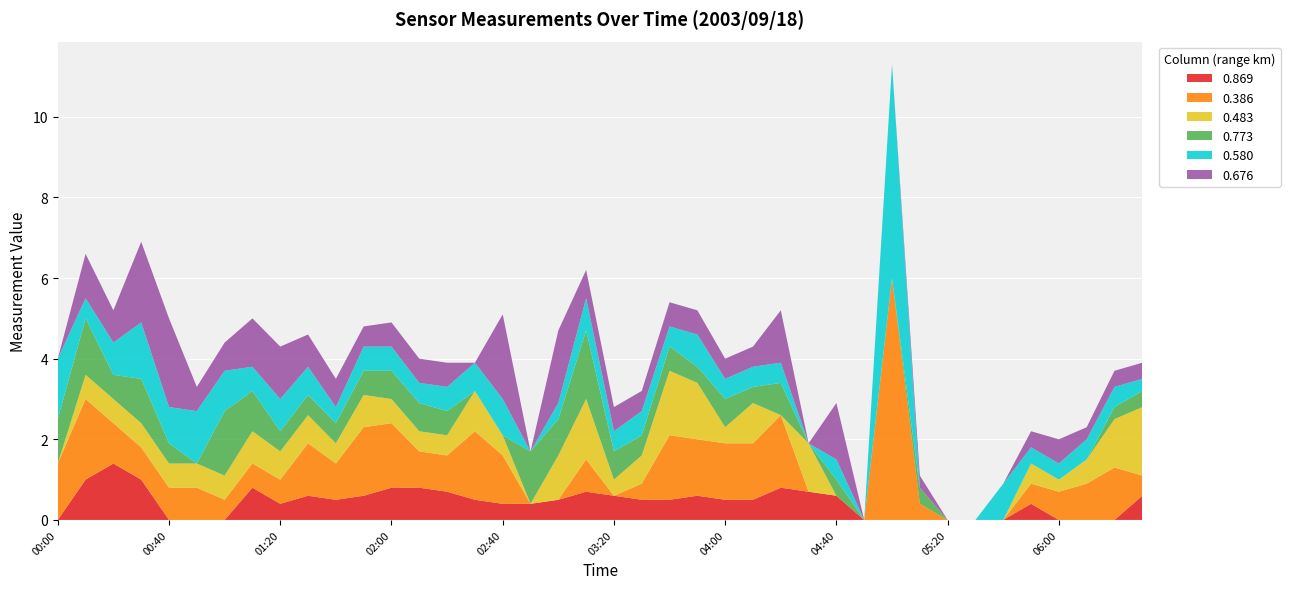

Reading left to right, list all the values displayed in this chart.

0.869: 2003/09/18 00:00=999.0	2003/09/18 00:10=1.0	2003/09/18 00:20=1.4	2003/09/18 00:30=1.0	2003/09/18 00:40=999.0	2003/09/18 00:50=999.0	2003/09/18 01:00=999.0	2003/09/18 01:10=0.8	2003/09/18 01:20=0.4	2003/09/18 01:30=0.6	2003/09/18 01:40=0.5	2003/09/18 01:50=0.6	2003/09/18 02:00=0.8	2003/09/18 02:10=0.8	2003/09/18 02:20=0.7	2003/09/18 02:30=0.5	2003/09/18 02:40=0.4	2003/09/18 02:50=0.4	2003/09/18 03:00=0.5	2003/09/18 03:10=0.7	2003/09/18 03:20=0.6	2003/09/18 03:30=0.5	2003/09/18 03:40=0.5	2003/09/18 03:50=0.6	2003/09/18 04:00=0.5	2003/09/18 04:10=0.5	2003/09/18 04:20=0.8	2003/09/18 04:30=0.7	2003/09/18 04:40=0.6	2003/09/18 04:50=999.0	2003/09/18 05:00=999.0	2003/09/18 05:10=999.0	2003/09/18 05:20=999.0	2003/09/18 05:30=999.0	2003/09/18 05:40=999.0	2003/09/18 05:50=0.4	2003/09/18 06:00=999.0	2003/09/18 06:10=999.0	2003/09/18 06:20=999.0	2003/09/18 06:30=0.6
0.386: 2003/09/18 00:00=1.4	2003/09/18 00:10=2.0	2003/09/18 00:20=1.0	2003/09/18 00:30=0.8	2003/09/18 00:40=0.8	2003/09/18 00:50=0.8	2003/09/18 01:00=0.5	2003/09/18 01:10=0.6	2003/09/18 01:20=0.6	2003/09/18 01:30=1.3	2003/09/18 01:40=0.9	2003/09/18 01:50=1.7	2003/09/18 02:00=1.6	2003/09/18 02:10=0.9	2003/09/18 02:20=0.9	2003/09/18 02:30=1.7	2003/09/18 02:40=1.2	2003/09/18 02:50=999.0	2003/09/18 03:00=999.0	2003/09/18 03:10=0.8	2003/09/18 03:20=999.0	2003/09/18 03:30=0.4	2003/09/18 03:40=1.6	2003/09/18 03:50=1.4	2003/09/18 04:00=1.4	2003/09/18 04:10=1.4	2003/09/18 04:20=1.8	2003/09/18 04:30=999.0	2003/09/18 04:40=999.0	2003/09/18 04:50=999.0	2003/09/18 05:00=6.0	2003/09/18 05:10=0.4	2003/09/18 05:20=999.0	2003/09/18 05:30=999.0	2003/09/18 05:40=999.0	2003/09/18 05:50=0.5	2003/09/18 06:00=0.7	2003/09/18 06:10=0.9	2003/09/18 06:20=1.3	2003/09/18 06:30=0.5
0.483: 2003/09/18 00:00=999.0	2003/09/18 00:10=0.6	2003/09/18 00:20=0.6	2003/09/18 00:30=0.6	2003/09/18 00:40=0.6	2003/09/18 00:50=0.6	2003/09/18 01:00=0.6	2003/09/18 01:10=0.8	2003/09/18 01:20=0.7	2003/09/18 01:30=0.7	2003/09/18 01:40=0.5	2003/09/18 01:50=0.8	2003/09/18 02:00=0.6	2003/09/18 02:10=0.5	2003/09/18 02:20=0.5	2003/09/18 02:30=1.0	2003/09/18 02:40=0.5	2003/09/18 02:50=999.0	2003/09/18 03:00=1.1	2003/09/18 03:10=1.5	2003/09/18 03:20=0.4	2003/09/18 03:30=0.7	2003/09/18 03:40=1.6	2003/09/18 03:50=1.4	2003/09/18 04:00=0.4	2003/09/18 04:10=1.0	2003/09/18 04:20=999.0	2003/09/18 04:30=1.2	2003/09/18 04:40=999.0	2003/09/18 04:50=999.0	2003/09/18 05:00=999.0	2003/09/18 05:10=999.0	2003/09/18 05:20=999.0	2003/09/18 05:30=999.0	2003/09/18 05:40=999.0	2003/09/18 05:50=0.5	2003/09/18 06:00=0.3	2003/09/18 06:10=0.6	2003/09/18 06:20=1.2	2003/09/18 06:30=1.7
0.773: 2003/09/18 00:00=1.1	2003/09/18 00:10=1.4	2003/09/18 00:20=0.6	2003/09/18 00:30=1.1	2003/09/18 00:40=0.5	2003/09/18 00:50=999.0	2003/09/18 01:00=1.6	2003/09/18 01:10=1.0	2003/09/18 01:20=0.5	2003/09/18 01:30=0.5	2003/09/18 01:40=0.5	2003/09/18 01:50=0.6	2003/09/18 02:00=0.7	2003/09/18 02:10=0.7	2003/09/18 02:20=0.6	2003/09/18 02:30=999.0	2003/09/18 02:40=999.0	2003/09/18 02:50=1.3	2003/09/18 03:00=0.9	2003/09/18 03:10=1.7	2003/09/18 03:20=0.7	2003/09/18 03:30=0.5	2003/09/18 03:40=0.6	2003/09/18 03:50=0.4	2003/09/18 04:00=0.7	2003/09/18 04:10=0.4	2003/09/18 04:20=0.8	2003/09/18 04:30=999.0	2003/09/18 04:40=0.4	2003/09/18 04:50=999.0	2003/09/18 05:00=999.0	2003/09/18 05:10=0.4	2003/09/18 05:20=999.0	2003/09/18 05:30=999.0	2003/09/18 05:40=999.0	2003/09/18 05:50=999.0	2003/09/18 06:00=999.0	2003/09/18 06:10=999.0	2003/09/18 06:20=0.3	2003/09/18 06:30=0.4
0.580: 2003/09/18 00:00=1.5	2003/09/18 00:10=0.5	2003/09/18 00:20=0.8	2003/09/18 00:30=1.4	2003/09/18 00:40=0.9	2003/09/18 00:50=1.3	2003/09/18 01:00=1.0	2003/09/18 01:10=0.6	2003/09/18 01:20=0.8	2003/09/18 01:30=0.7	2003/09/18 01:40=0.4	2003/09/18 01:50=0.6	2003/09/18 02:00=0.6	2003/09/18 02:10=0.5	2003/09/18 02:20=0.6	2003/09/18 02:30=0.7	2003/09/18 02:40=0.9	2003/09/18 02:50=999.0	2003/09/18 03:00=0.4	2003/09/18 03:10=0.8	2003/09/18 03:20=0.5	2003/09/18 03:30=0.6	2003/09/18 03:40=0.5	2003/09/18 03:50=0.8	2003/09/18 04:00=0.5	2003/09/18 04:10=0.5	2003/09/18 04:20=0.5	2003/09/18 04:30=999.0	2003/09/18 04:40=0.5	2003/09/18 04:50=999.0	2003/09/18 05:00=5.3	2003/09/18 05:10=999.0	2003/09/18 05:20=999.0	2003/09/18 05:30=999.0	2003/09/18 05:40=0.9	2003/09/18 05:50=0.4	2003/09/18 06:00=0.4	2003/09/18 06:10=0.5	2003/09/18 06:20=0.5	2003/09/18 06:30=0.3
0.676: 2003/09/18 00:00=999.0	2003/09/18 00:10=1.1	2003/09/18 00:20=0.8	2003/09/18 00:30=2.0	2003/09/18 00:40=2.2	2003/09/18 00:50=0.6	2003/09/18 01:00=0.7	2003/09/18 01:10=1.2	2003/09/18 01:20=1.3	2003/09/18 01:30=0.8	2003/09/18 01:40=0.7	2003/09/18 01:50=0.5	2003/09/18 02:00=0.6	2003/09/18 02:10=0.6	2003/09/18 02:20=0.6	2003/09/18 02:30=999.0	2003/09/18 02:40=2.1	2003/09/18 02:50=999.0	2003/09/18 03:00=1.8	2003/09/18 03:10=0.7	2003/09/18 03:20=0.6	2003/09/18 03:30=0.5	2003/09/18 03:40=0.6	2003/09/18 03:50=0.6	2003/09/18 04:00=0.5	2003/09/18 04:10=0.5	2003/09/18 04:20=1.3	2003/09/18 04:30=999.0	2003/09/18 04:40=1.4	2003/09/18 04:50=999.0	2003/09/18 05:00=999.0	2003/09/18 05:10=0.3	2003/09/18 05:20=999.0	2003/09/18 05:30=999.0	2003/09/18 05:40=999.0	2003/09/18 05:50=0.4	2003/09/18 06:00=0.6	2003/09/18 06:10=0.3	2003/09/18 06:20=0.4	2003/09/18 06:30=0.4